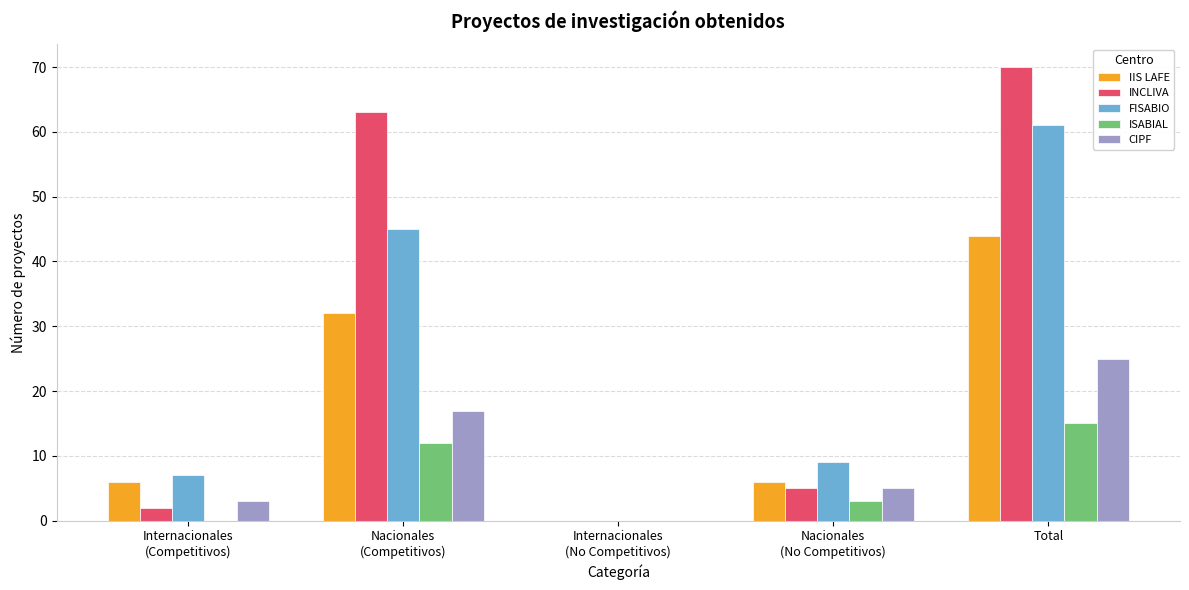

What is the average value of the IIS LAFE series?

18